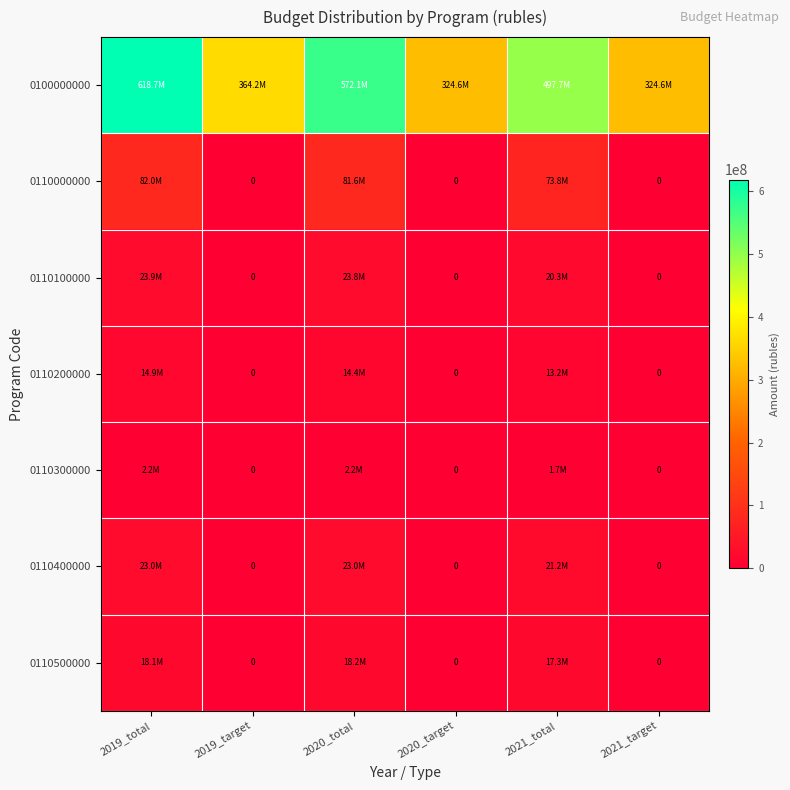

What is the sum of the 0110400000 values at 2021_target and 2021_total?

21196034.0